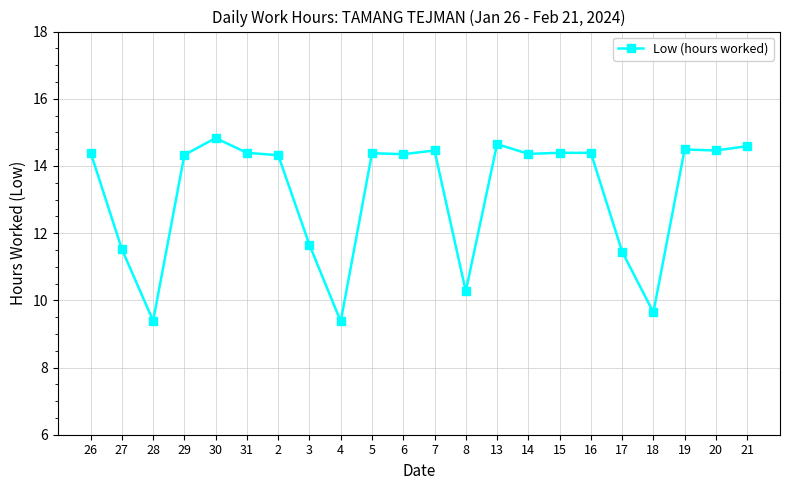

How many lines are shown in the chart?

1